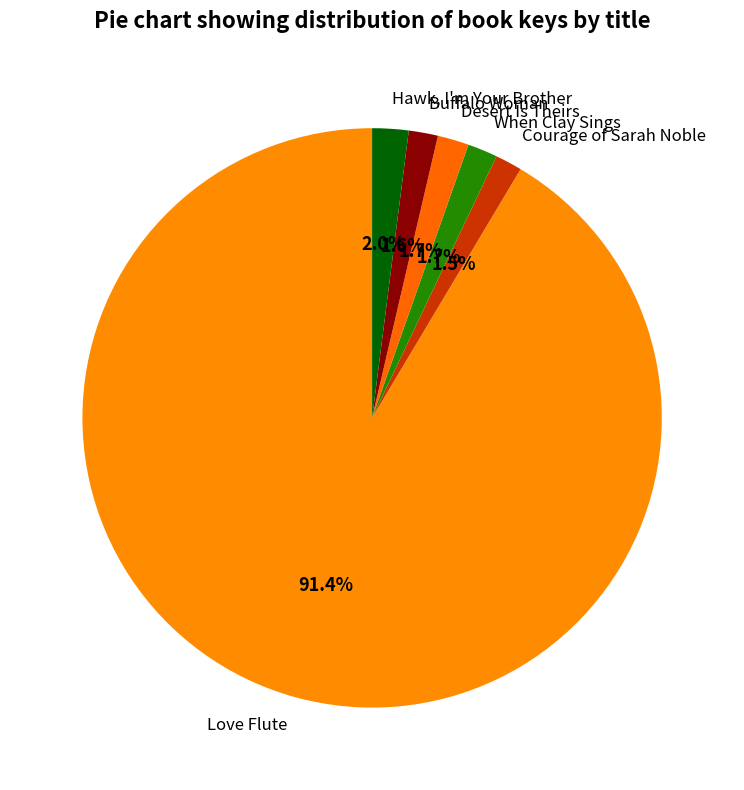

Between Love Flute and Courage of Sarah Noble, which is larger?

Love Flute